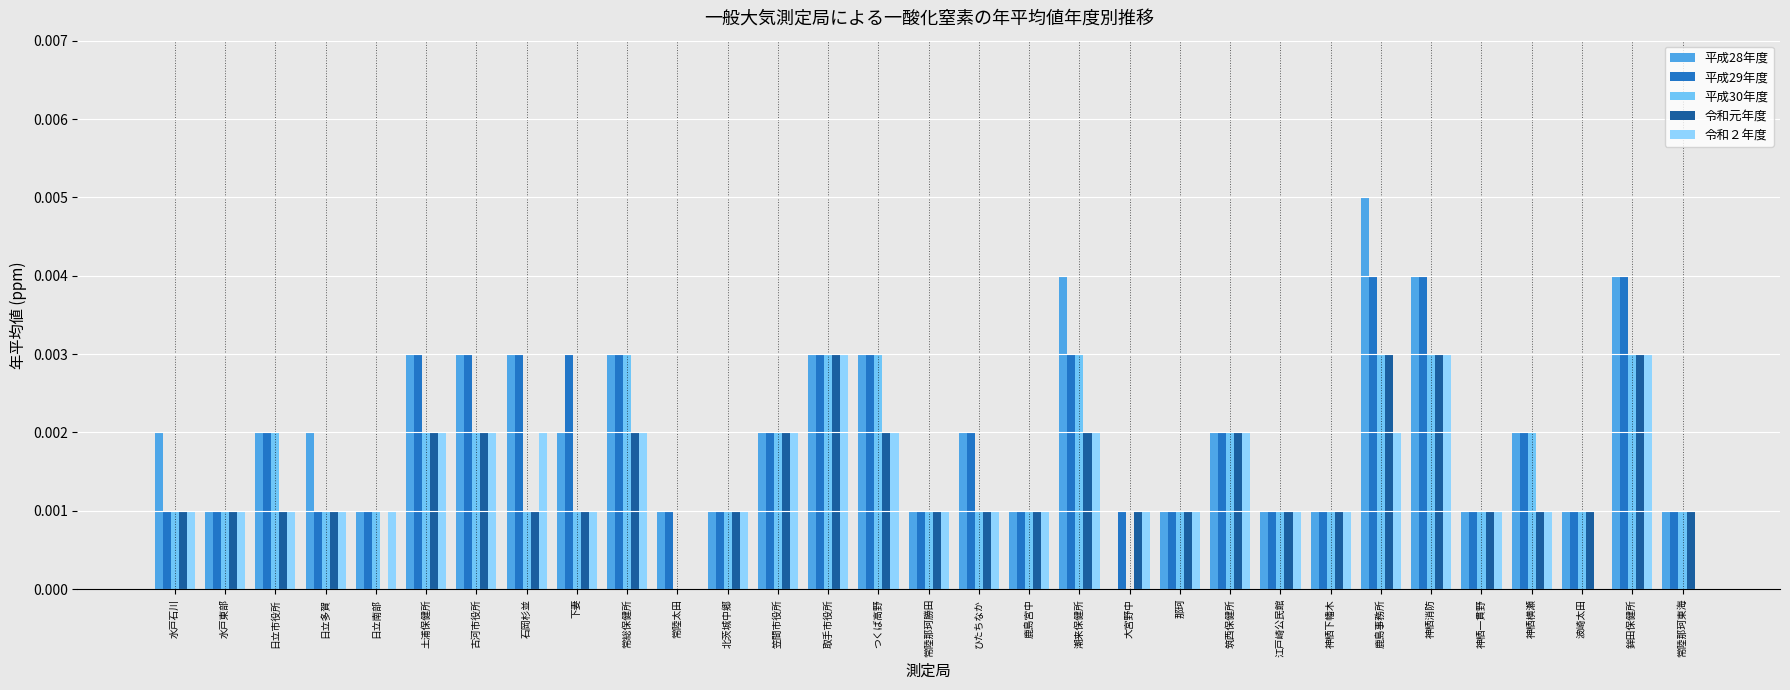

At which category is the sum across all series the highest?

鹿島事務所